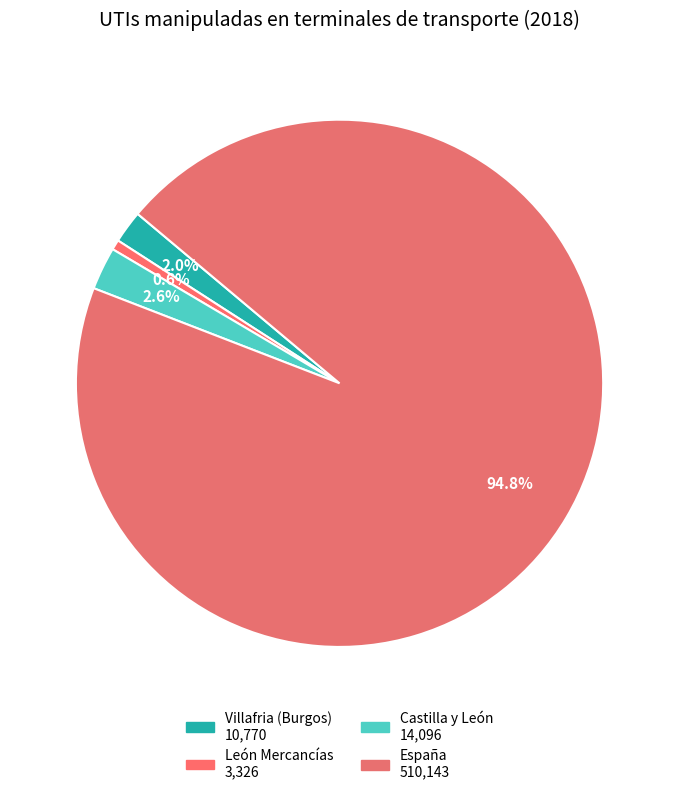

What is the largest slice in the pie chart?

España